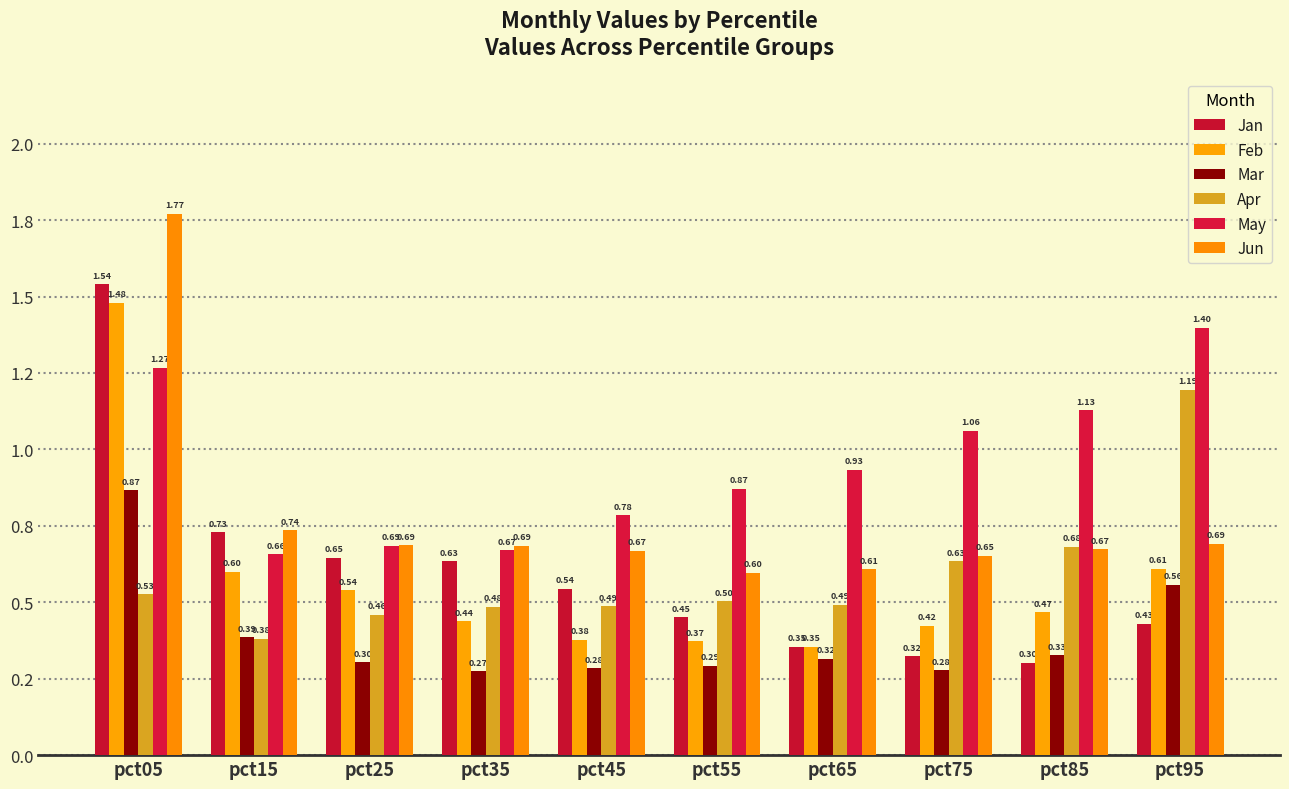

Reading right to left, list all the values displayed in this chart.

Jan: 0.4	0.3	0.3	0.4	0.5	0.5	0.6	0.6	0.7	1.5
Feb: 0.6	0.5	0.4	0.4	0.4	0.4	0.4	0.5	0.6	1.5
Mar: 0.6	0.3	0.3	0.3	0.3	0.3	0.3	0.3	0.4	0.9
Apr: 1.2	0.7	0.6	0.5	0.5	0.5	0.5	0.5	0.4	0.5
May: 1.4	1.1	1.1	0.9	0.9	0.8	0.7	0.7	0.7	1.3
Jun: 0.7	0.7	0.7	0.6	0.6	0.7	0.7	0.7	0.7	1.8